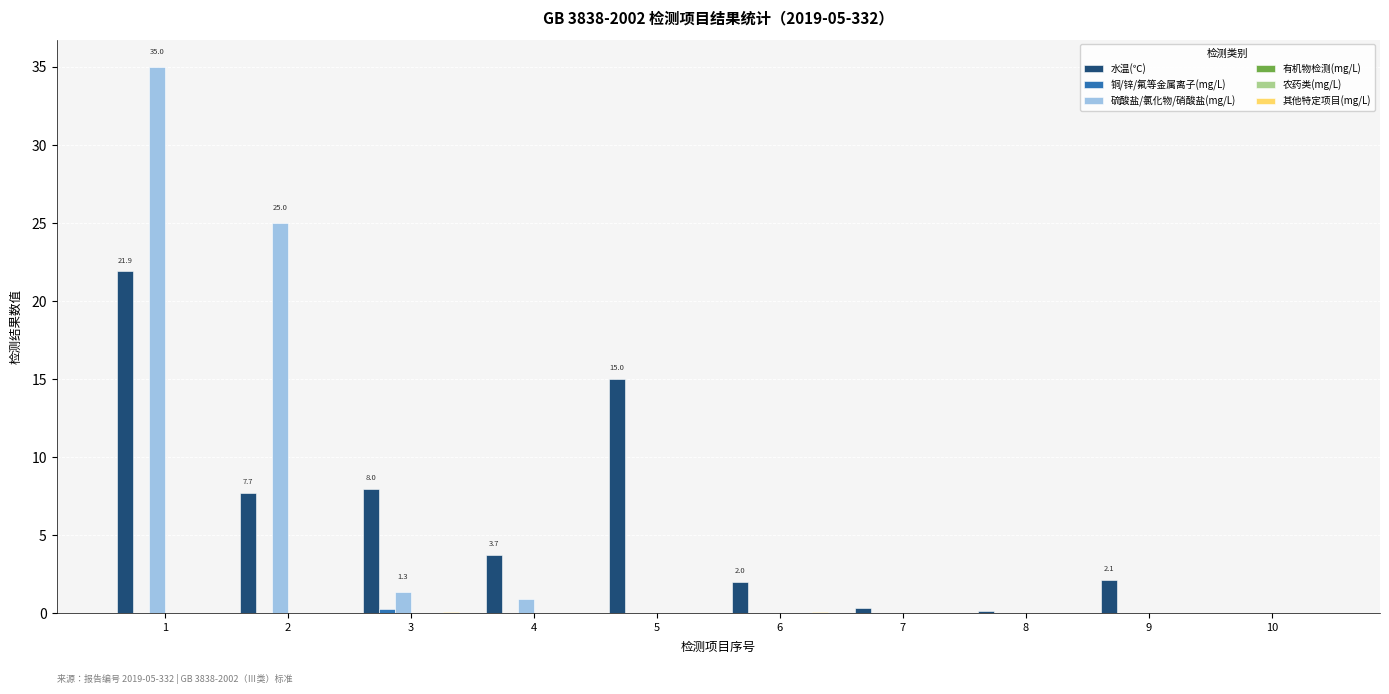

Which series changed the most between 5 and 7?

水温(℃)